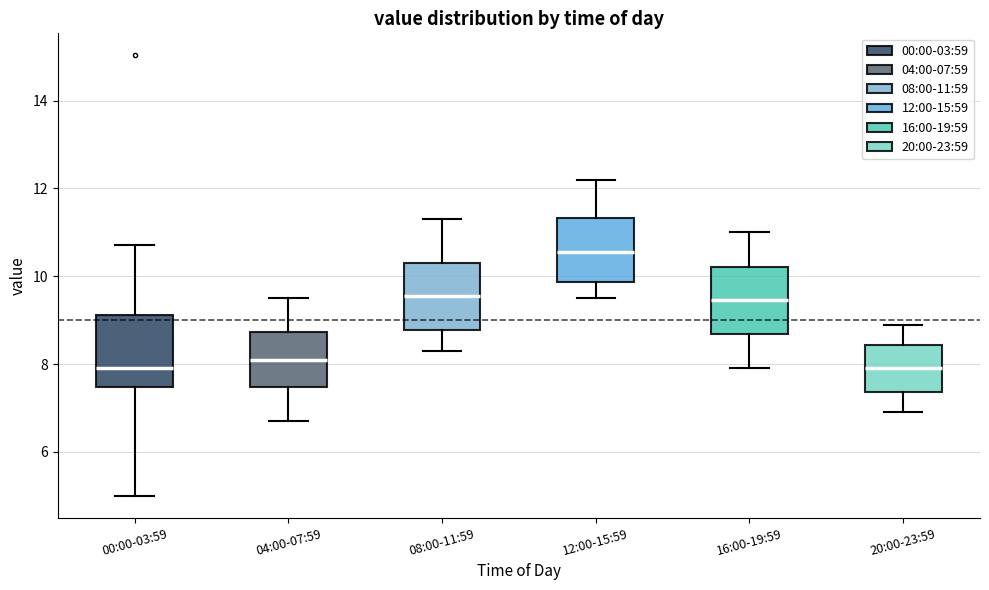

Reading left to right, transcribe this box plot: for each box, give where its median line is, the range the box spans, and where its two whiskers end, as read against the y-axis. The values are not printed on the chart, so give them approximately, as read against the axis.

00:00-03:59: median 8.0, box 7.4 to 9.2, whiskers 5.0 to 10.8
04:00-07:59: median 8.2, box 7.4 to 8.8, whiskers 6.8 to 9.6
08:00-11:59: median 9.6, box 8.8 to 10.4, whiskers 8.4 to 11.4
12:00-15:59: median 10.6, box 9.8 to 11.4, whiskers 9.6 to 12.2
16:00-19:59: median 9.4, box 8.6 to 10.2, whiskers 8.0 to 11.0
20:00-23:59: median 8.0, box 7.4 to 8.4, whiskers 7.0 to 9.0